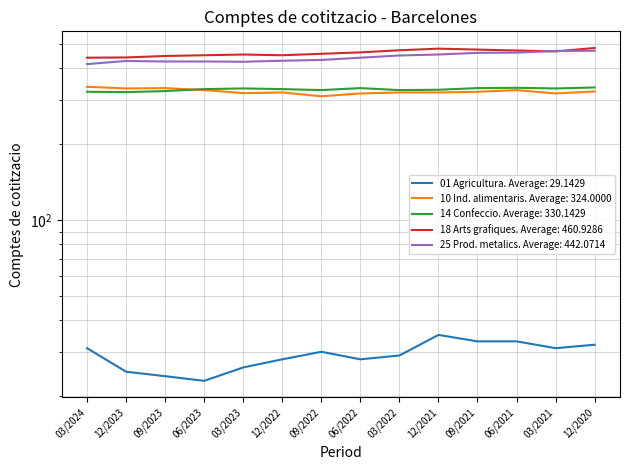

What is the sum of the 14 Confeccio values at 03/2023 and 03/2022?

661